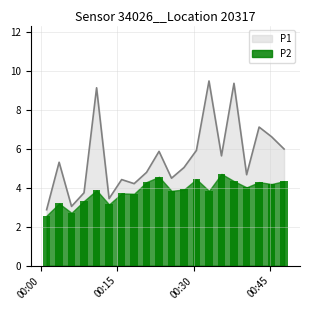

How many bars are there in total?

20